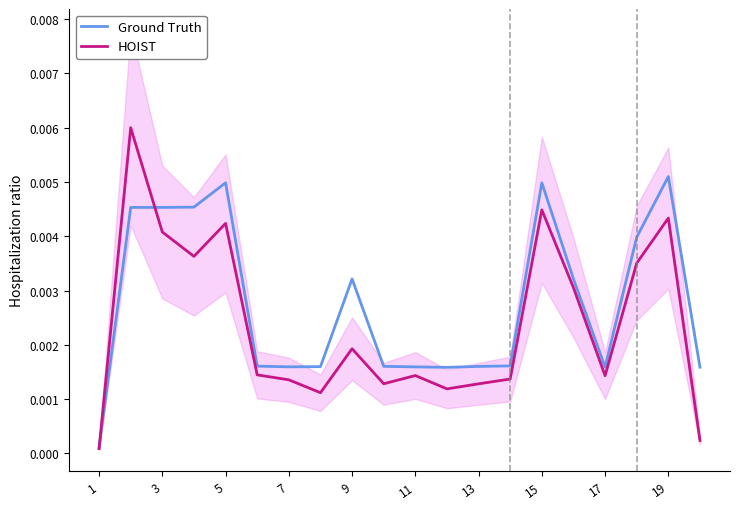

Is the value of HOIST at 1 greater than the value of Ground Truth at 5?

No